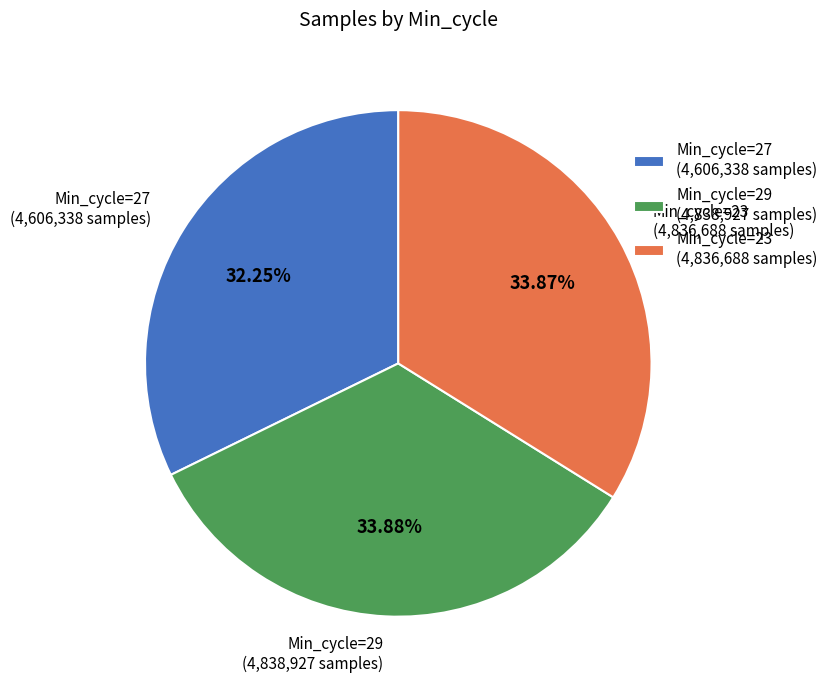

Do Min_cycle=29 and Min_cycle=27 together represent more than half of the pie?

Yes